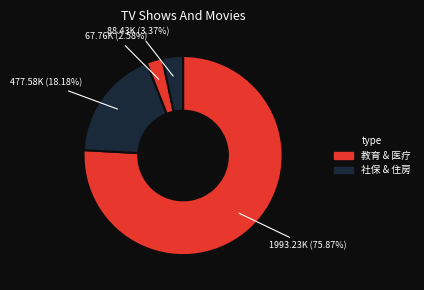

How many slices are in this pie chart?

4